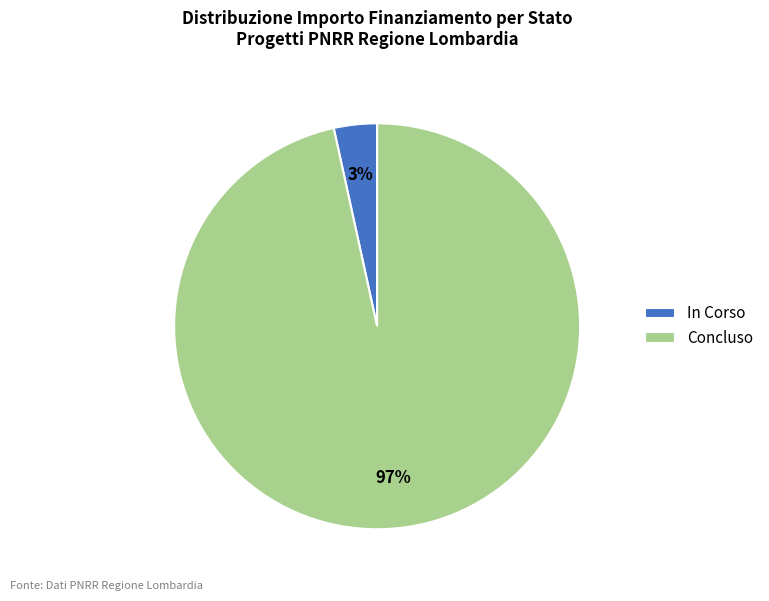

Combined, do In Corso and Concluso account for over 50%?

Yes